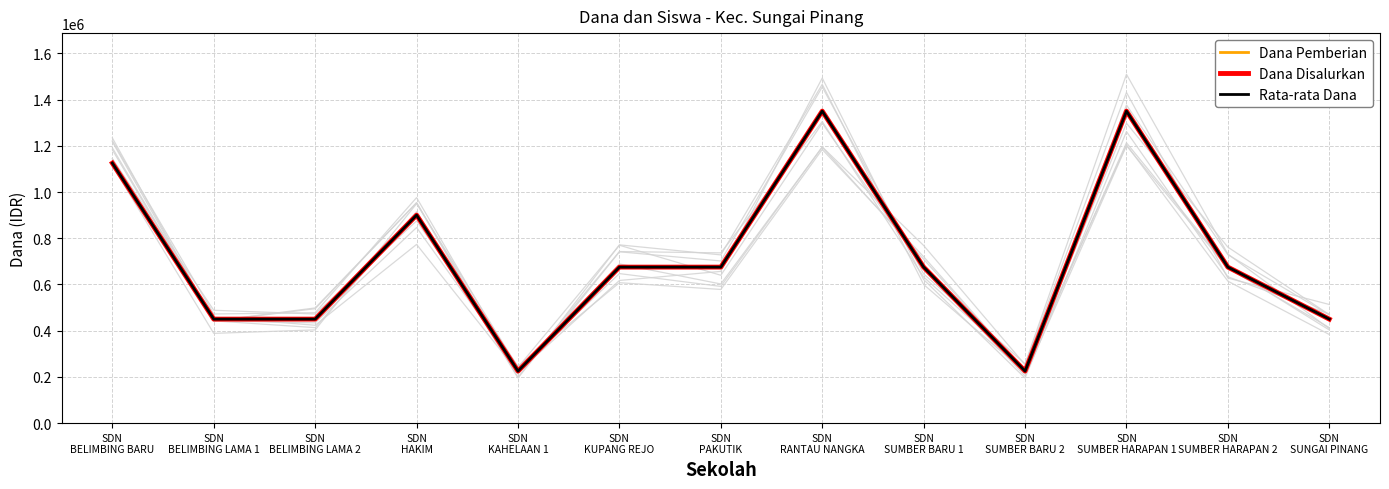

Which series has the largest total across all categories?

Dana Pemberian